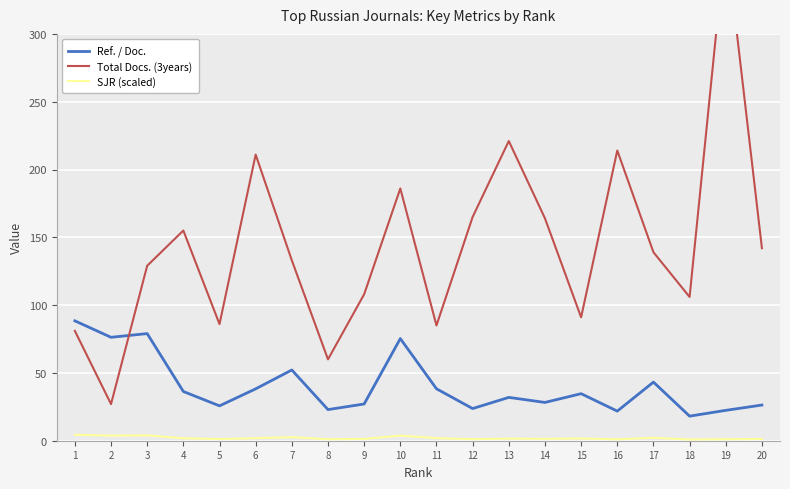

True or false: Total Docs. (3years) and SJR (scaled) intersect in this chart.

False